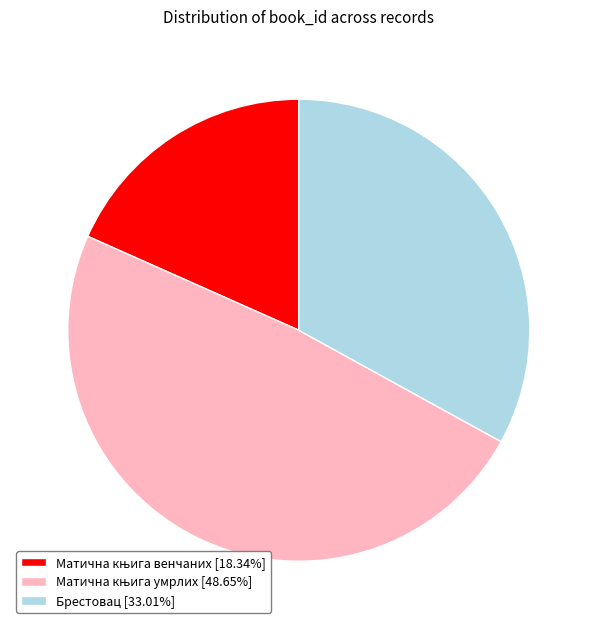

Is Брестовац [33.01%] the majority of the pie?

No